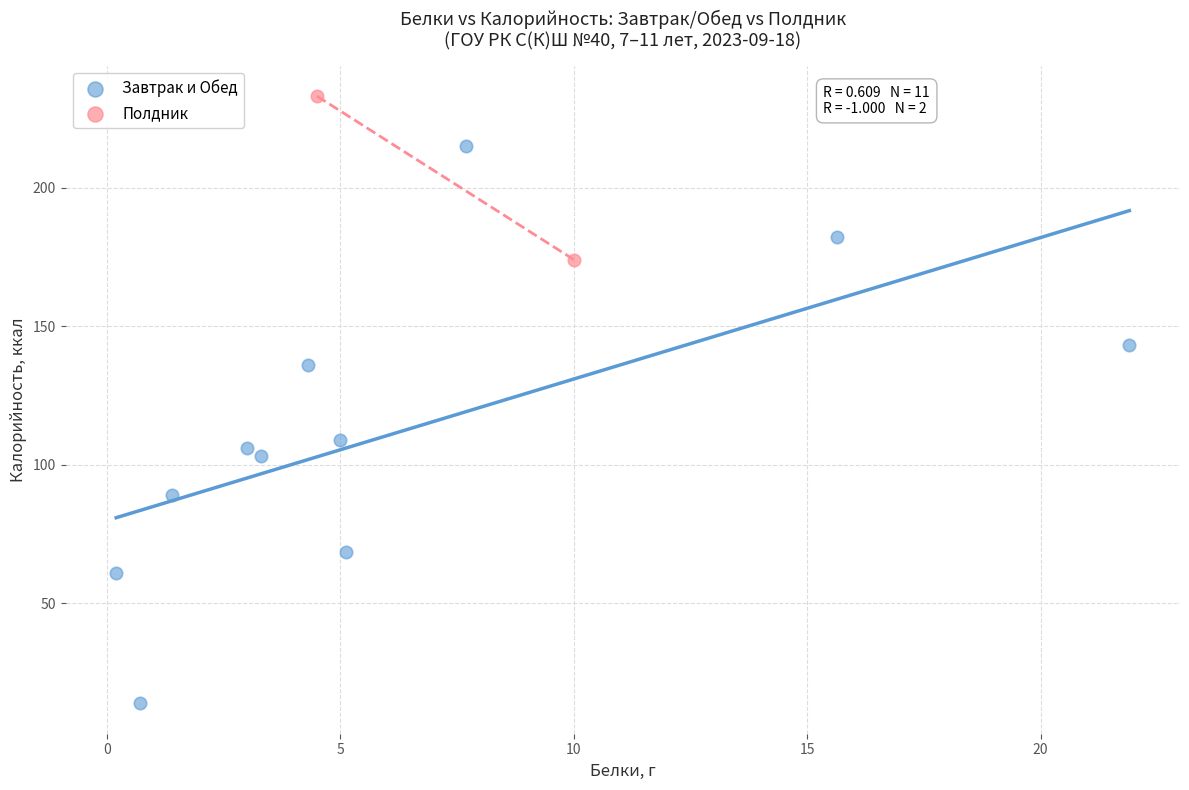

Which series contains the highest Y value?

Полдник